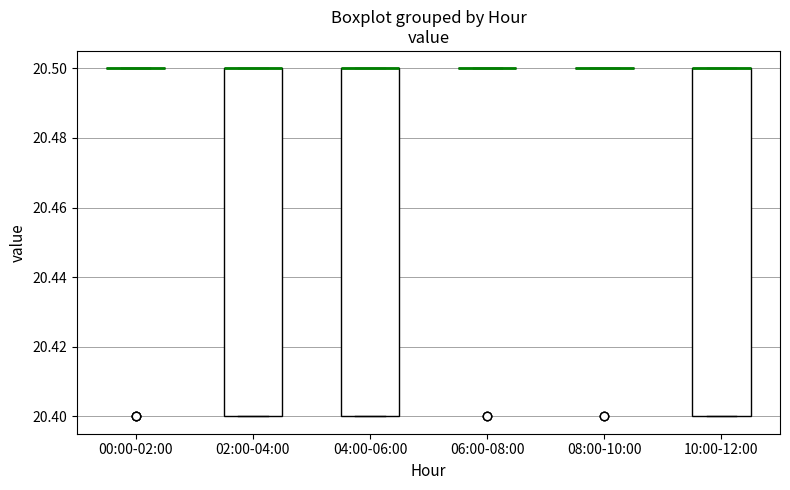

Reading left to right, transcribe this box plot: for each box, give where its median line is, the range the box spans, and where its two whiskers end, as read against the y-axis. The values are not printed on the chart, so give them approximately, as read against the axis.

00:00-02:00: box collapsed to a line at 20.5, whiskers 20.5 to 20.5
02:00-04:00: median 20.5 (drawn on the box's upper edge), box 20.4 to 20.5, whiskers 20.4 to 20.5
04:00-06:00: median 20.5 (drawn on the box's upper edge), box 20.4 to 20.5, whiskers 20.4 to 20.5
06:00-08:00: box collapsed to a line at 20.5, whiskers 20.5 to 20.5
08:00-10:00: box collapsed to a line at 20.5, whiskers 20.5 to 20.5
10:00-12:00: median 20.5 (drawn on the box's upper edge), box 20.4 to 20.5, whiskers 20.4 to 20.5